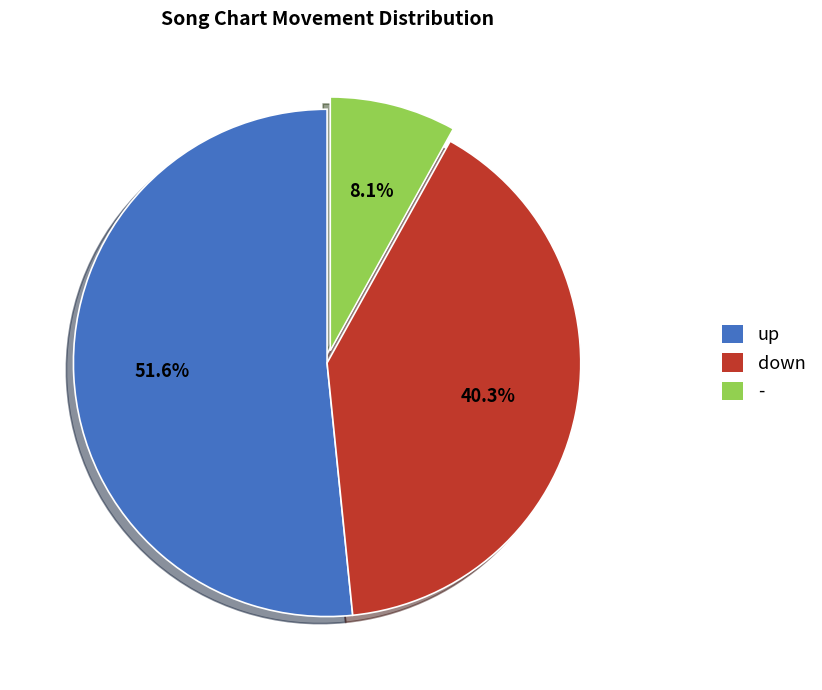

Combined, do up and down account for over 50%?

Yes